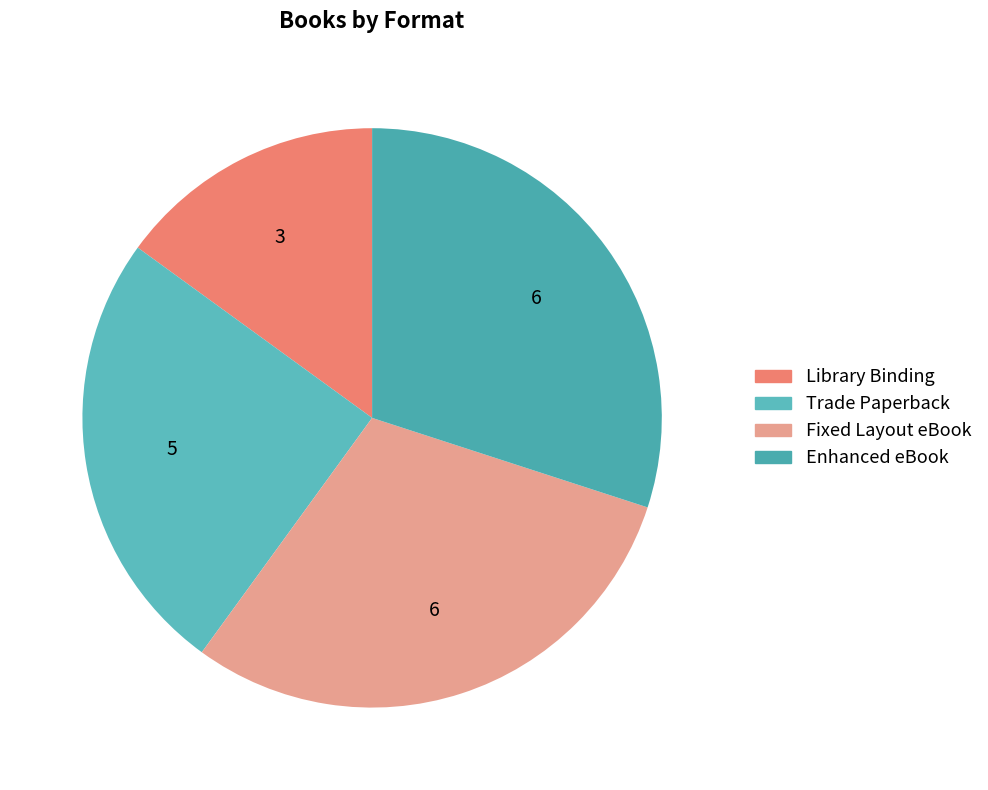

Is it true that Fixed Layout eBook is 30% of the pie?

True